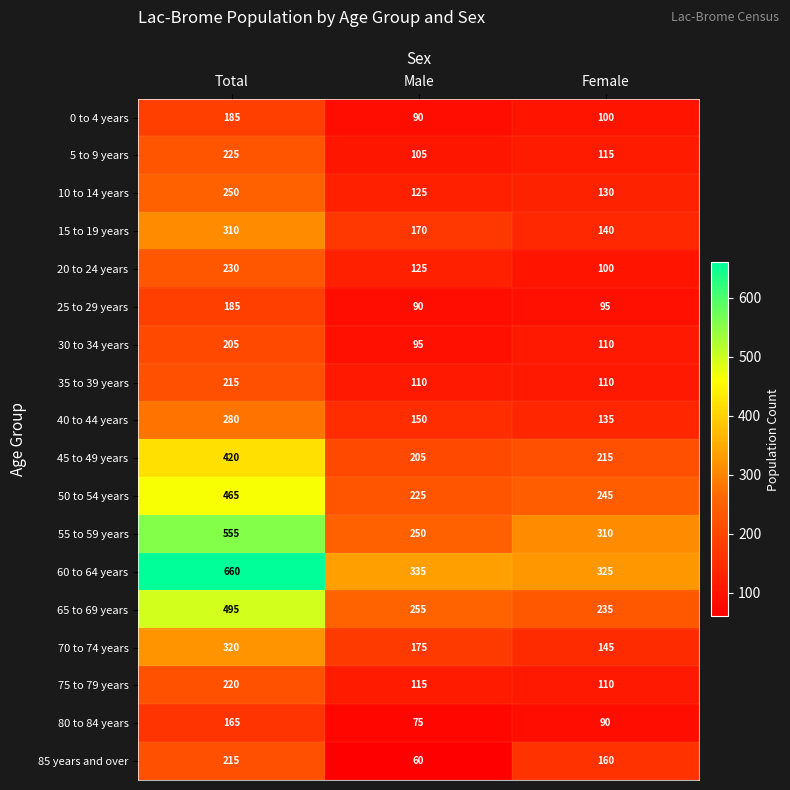

Is it true that 20 to 24 years equals 100 at Female?

True